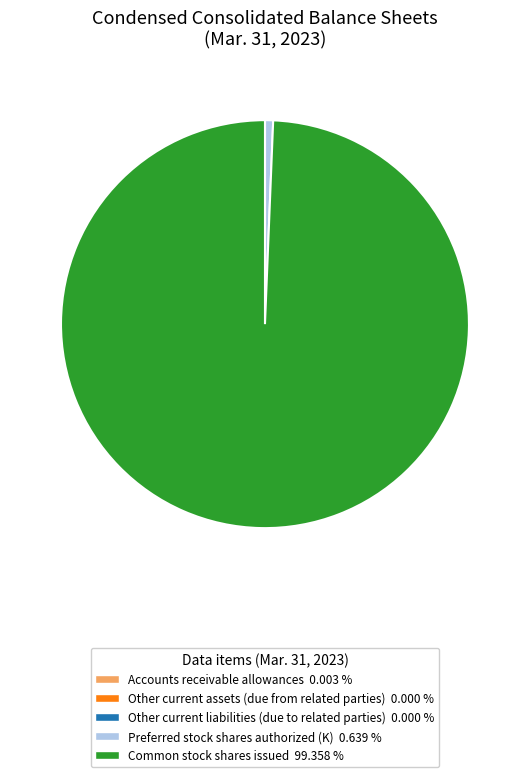

Does any single category account for the majority?

Yes